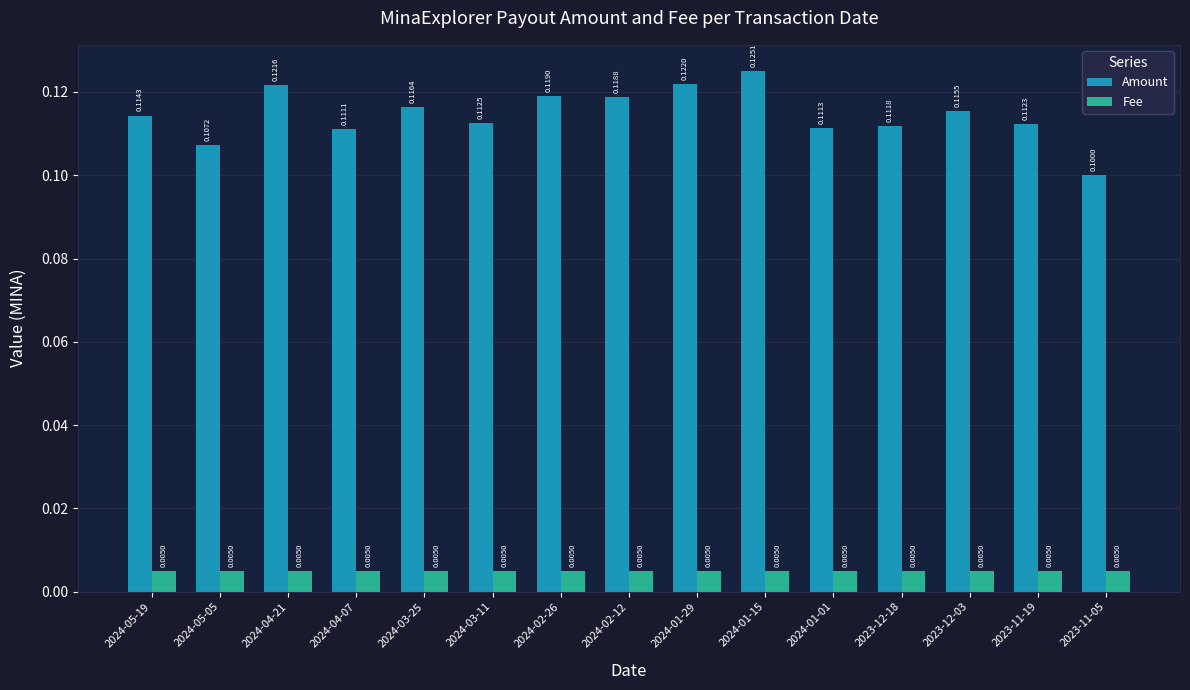

List the series in order of their peak value, highest first.

Amount, Fee